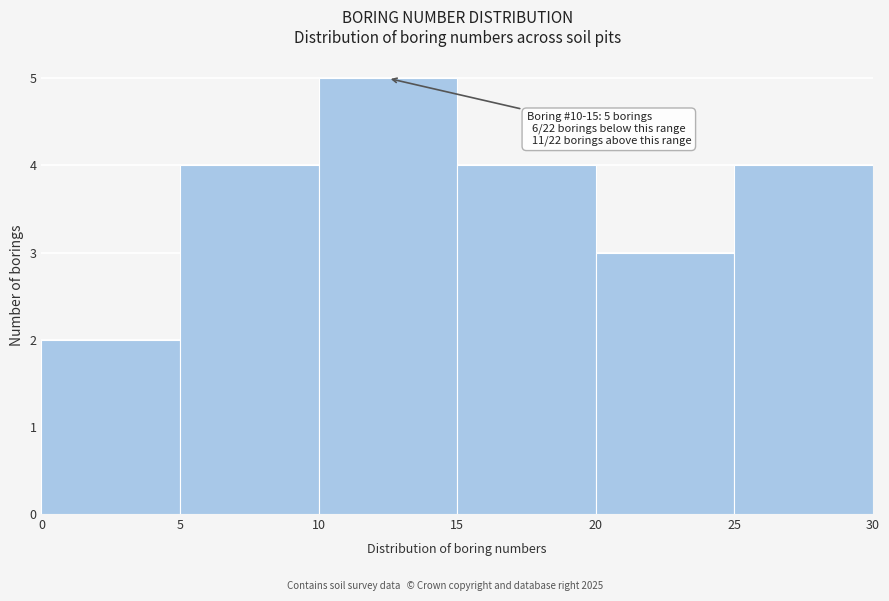

Over which range of the x-axis is the bar tallest?

10 to 15